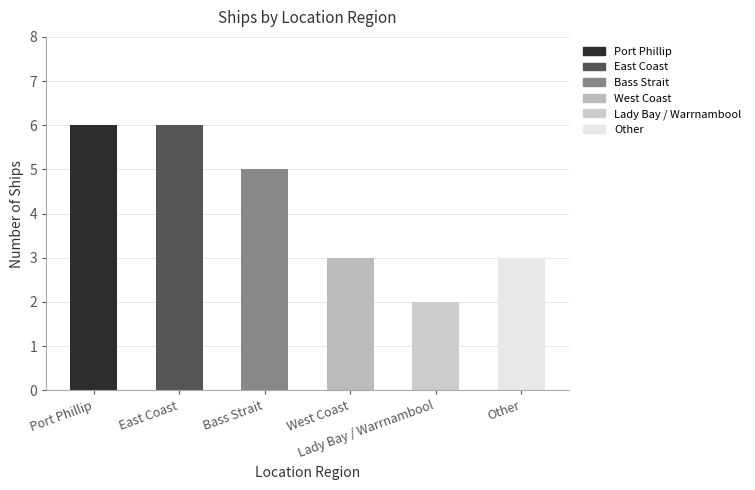

Which label corresponds to the smallest value in the chart?

Lady Bay / Warrnambool